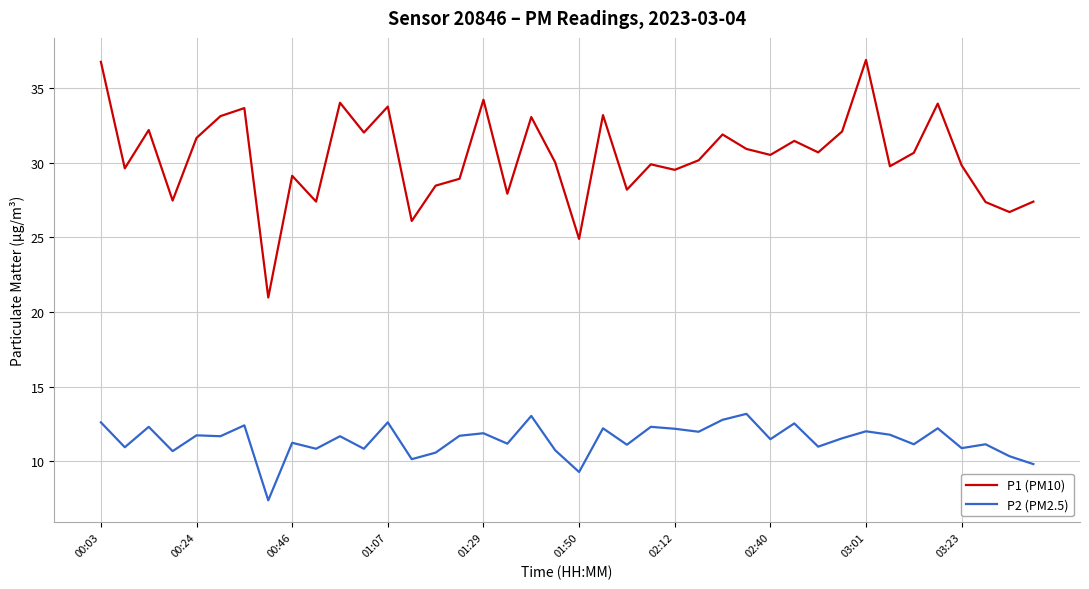

What is the greatest value displayed?

36.9